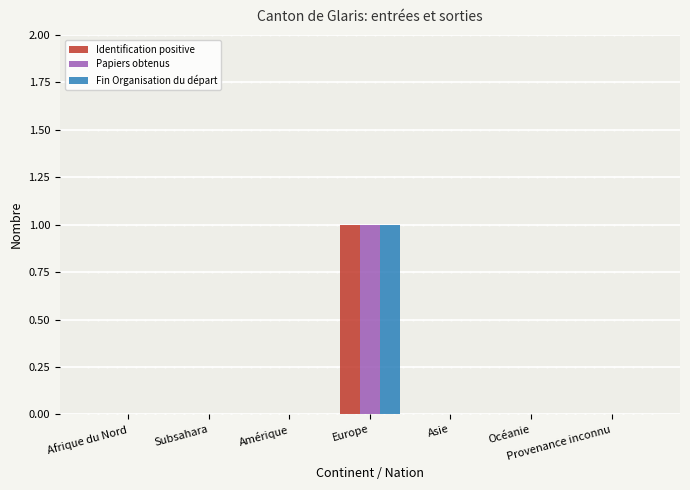

Which category has the highest value across all series?

Europe